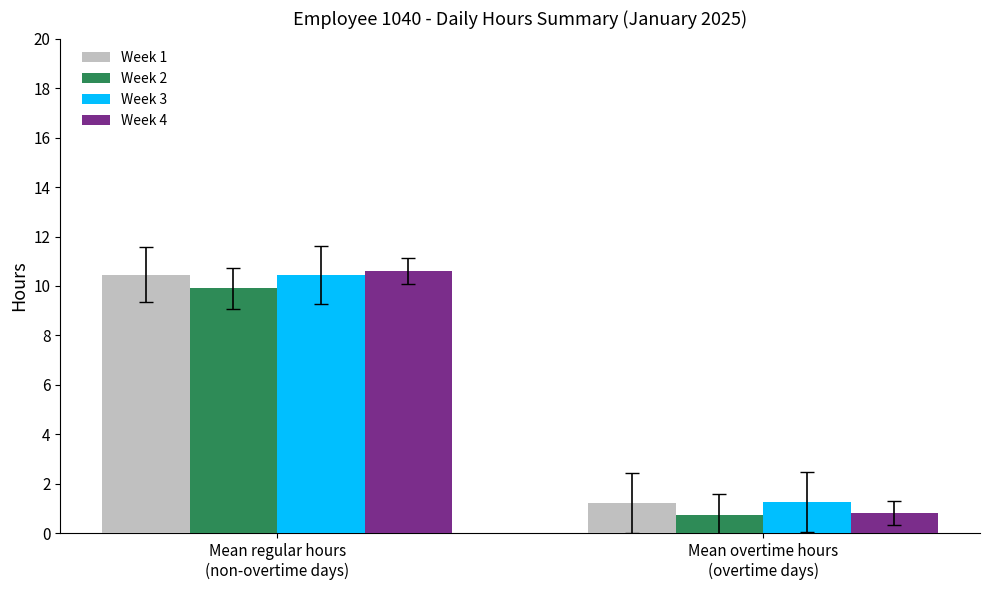

What are all the series names shown in the legend?

Week 1, Week 2, Week 3, Week 4